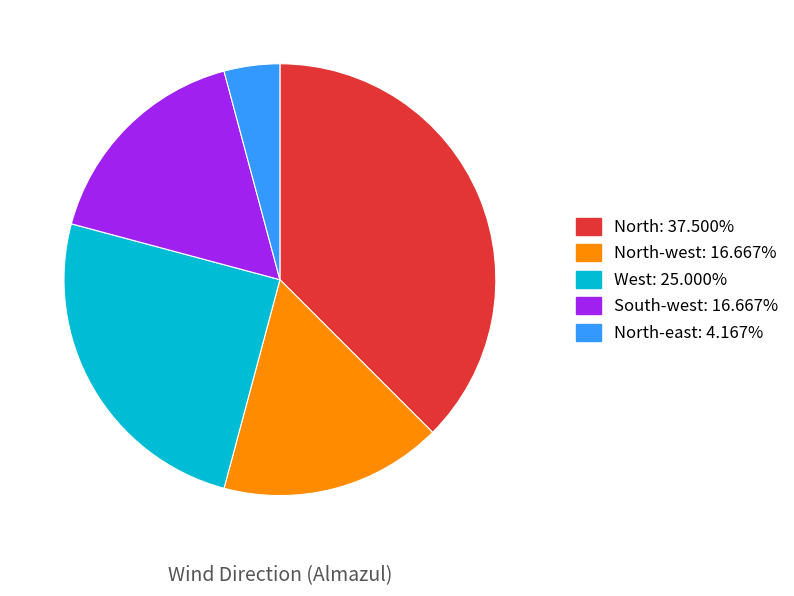

Is there a majority slice in this chart?

No